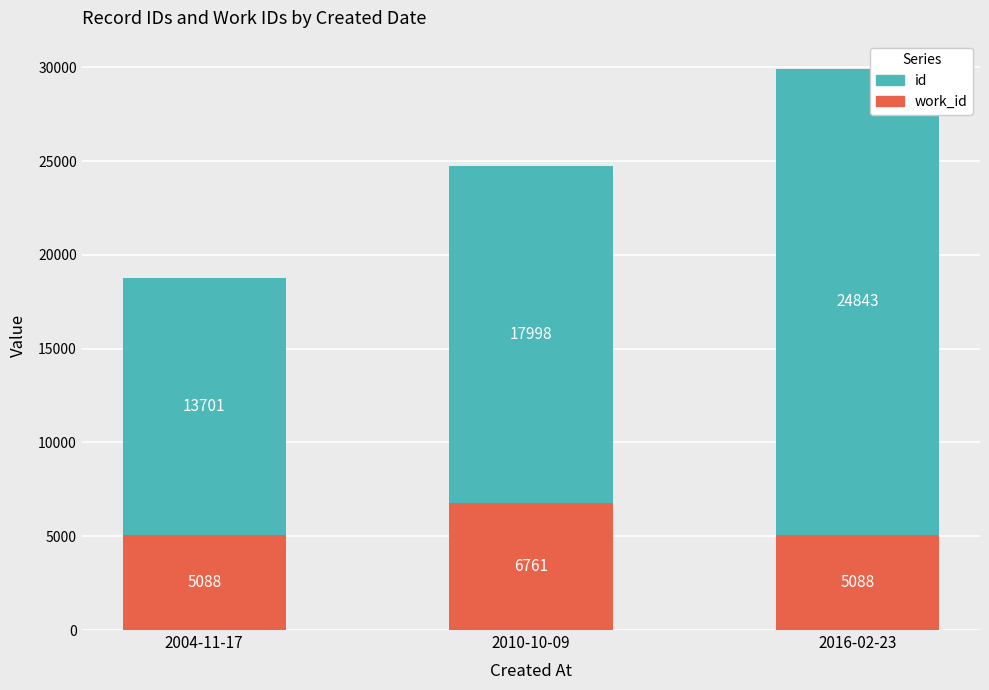

At which category is the sum across all series the highest?

2016-02-23